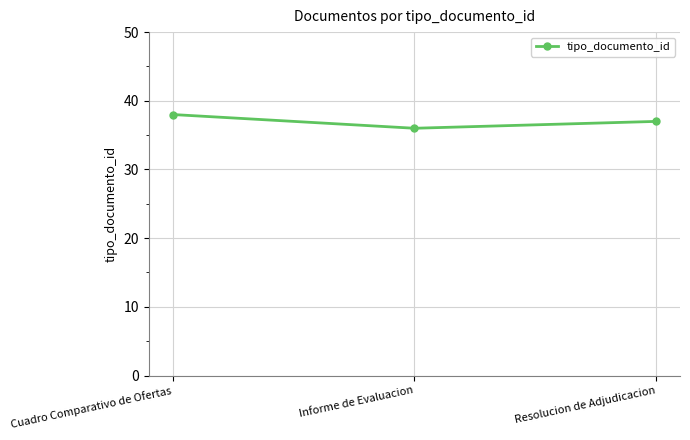

Read the value at Informe de Evaluacion.

36